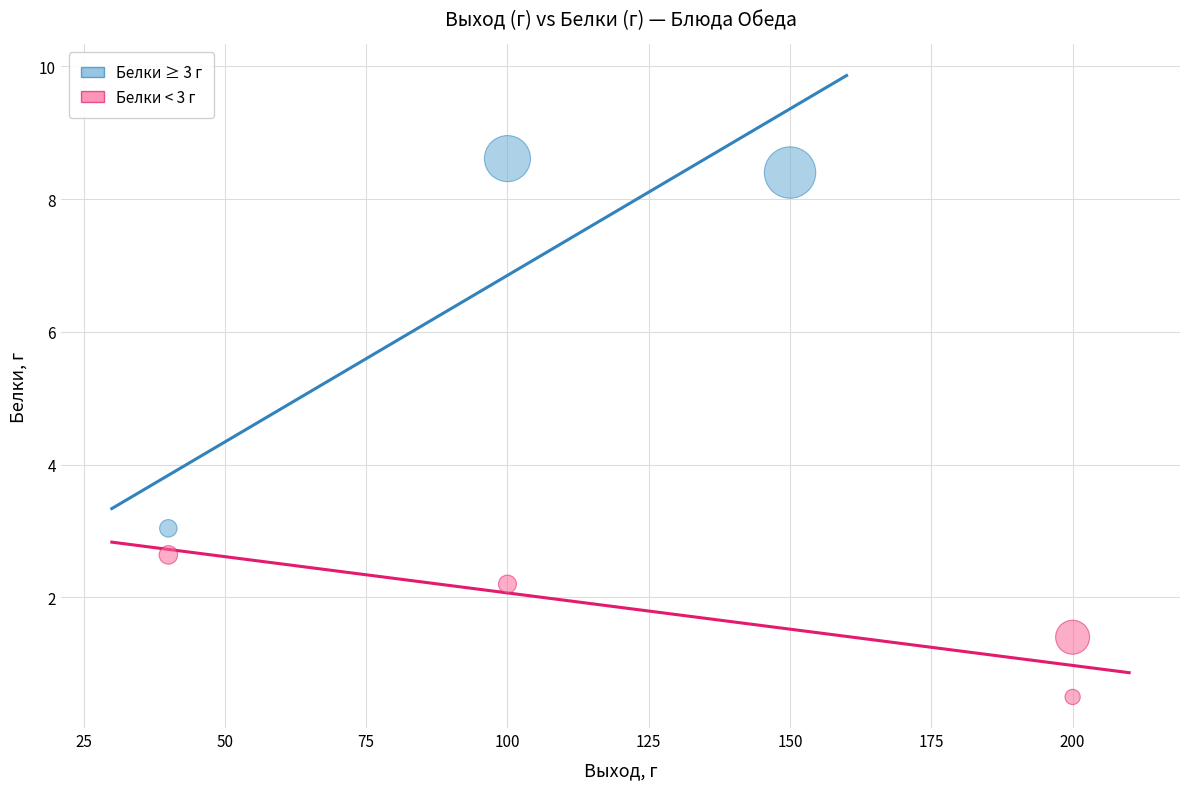

Which series contains the highest Y value?

Белки ≥ 3 г